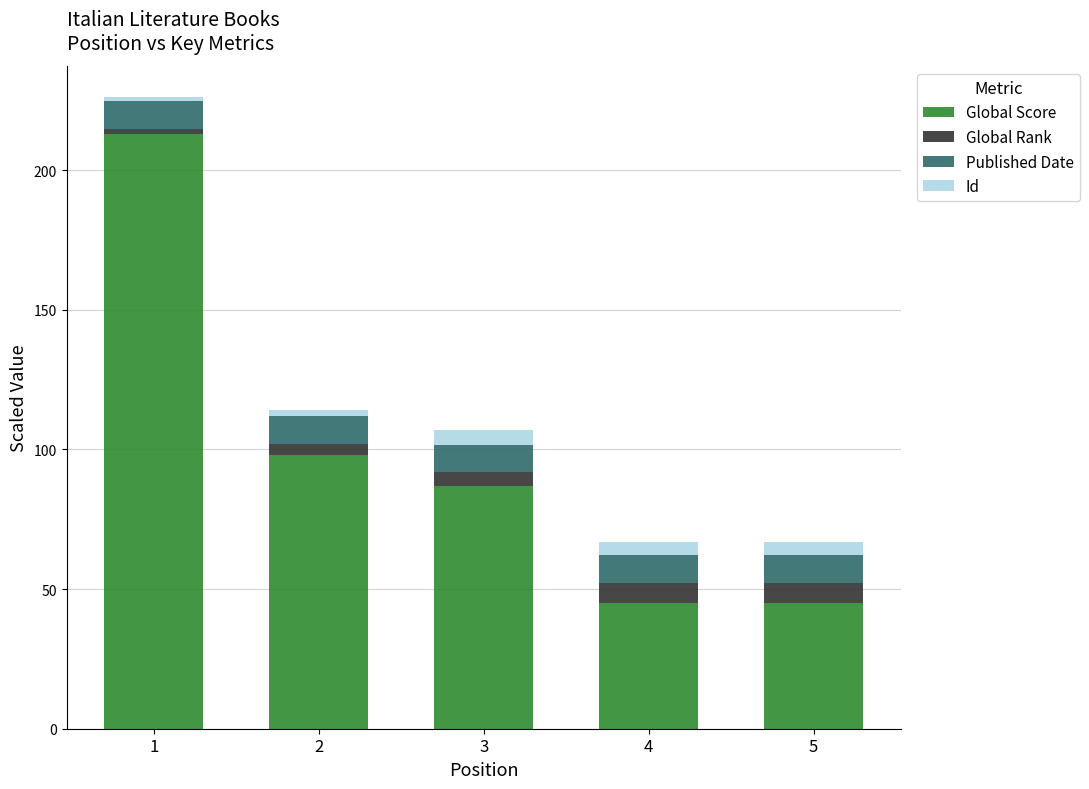

What is the maximum value for Global Score?

213.0